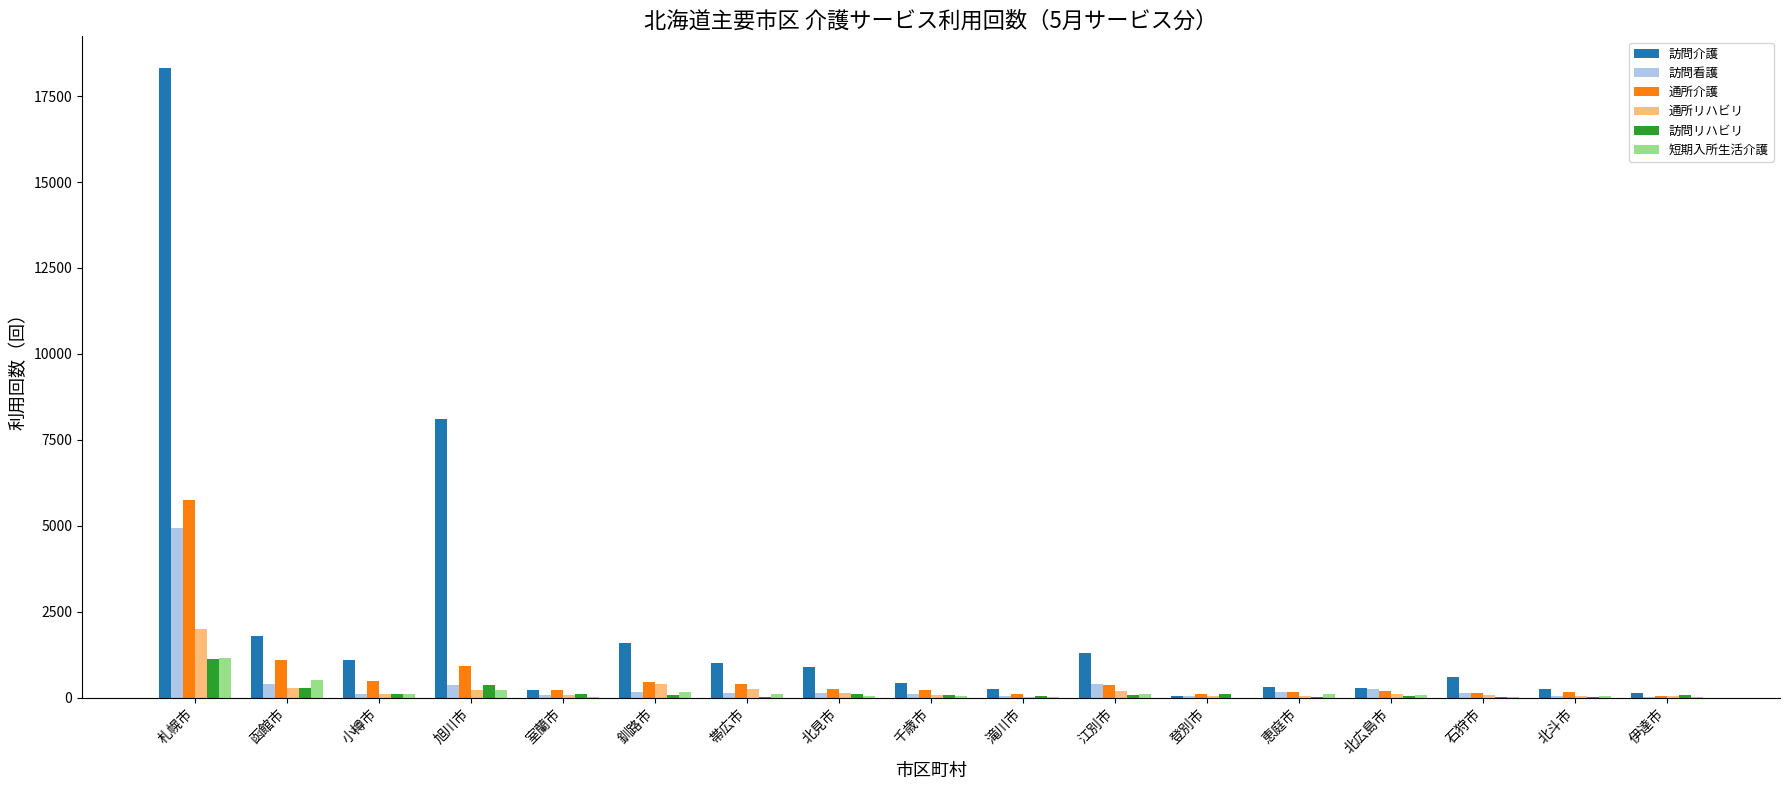

What is the spread (max minus min) of values at 恵庭市?

283